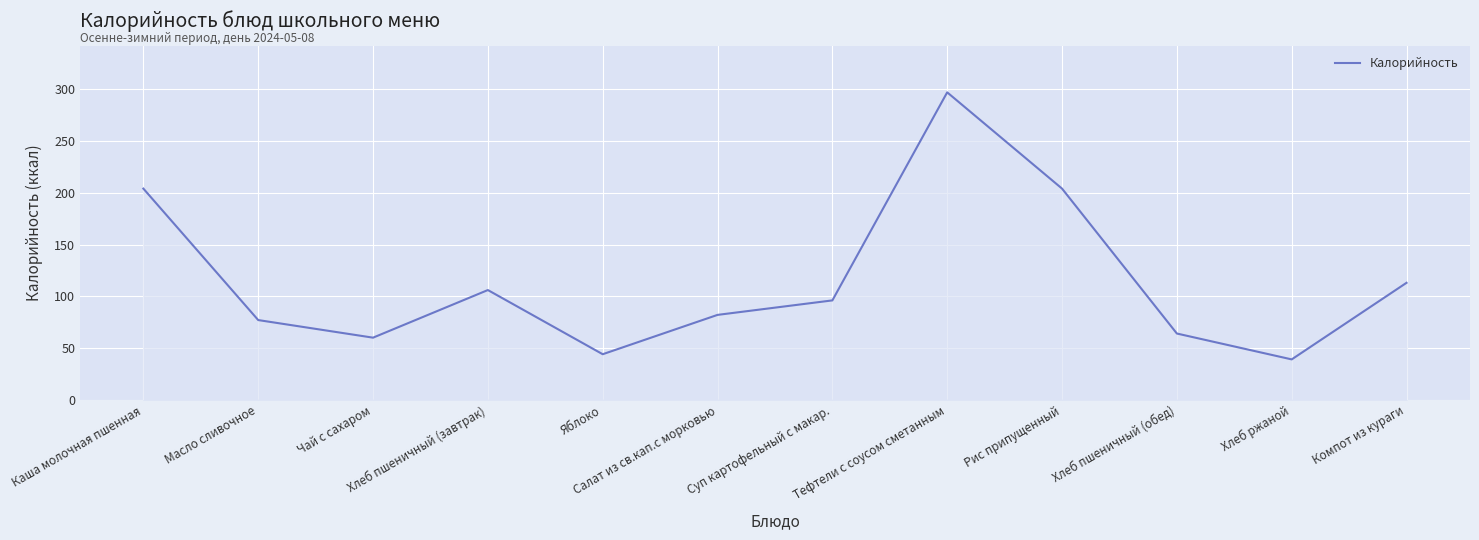

Reading left to right, transcribe all the data shown in this chart.

Каша молочная пшенная=204	Масло сливочное=77	Чай с сахаром=60	Хлеб пшеничный (завтрак)=106	Яблоко=44	Салат из св.кап.с морковью=82	Суп картофельный с макар.=96	Тефтели с соусом сметанным=297	Рис припущенный=204	Хлеб пшеничный (обед)=64	Хлеб ржаной=39	Компот из кураги=113